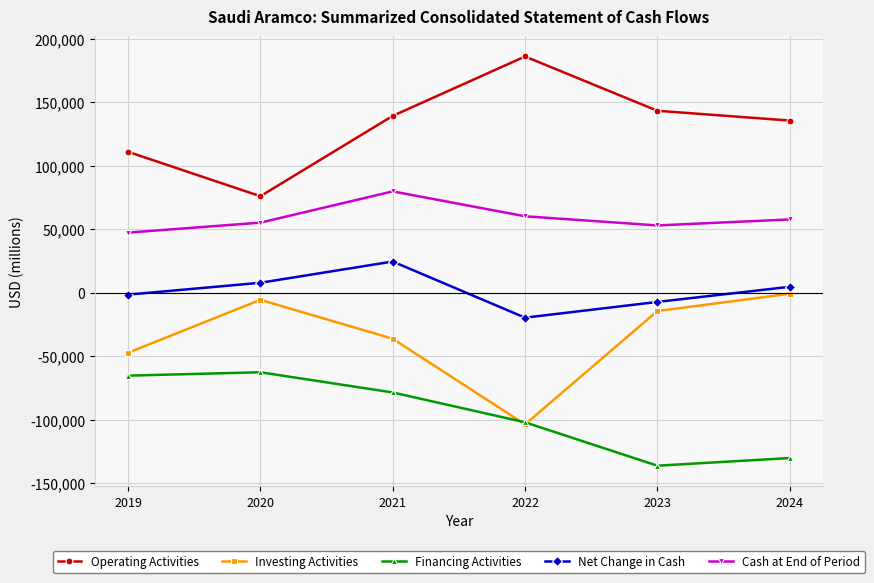

True or false: Financing Activities and Operating Activities intersect in this chart.

False